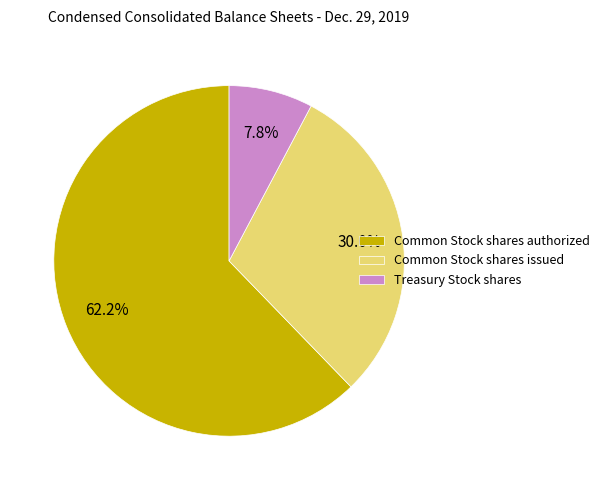

To the nearest percent, what portion does Common Stock shares issued represent?

30%